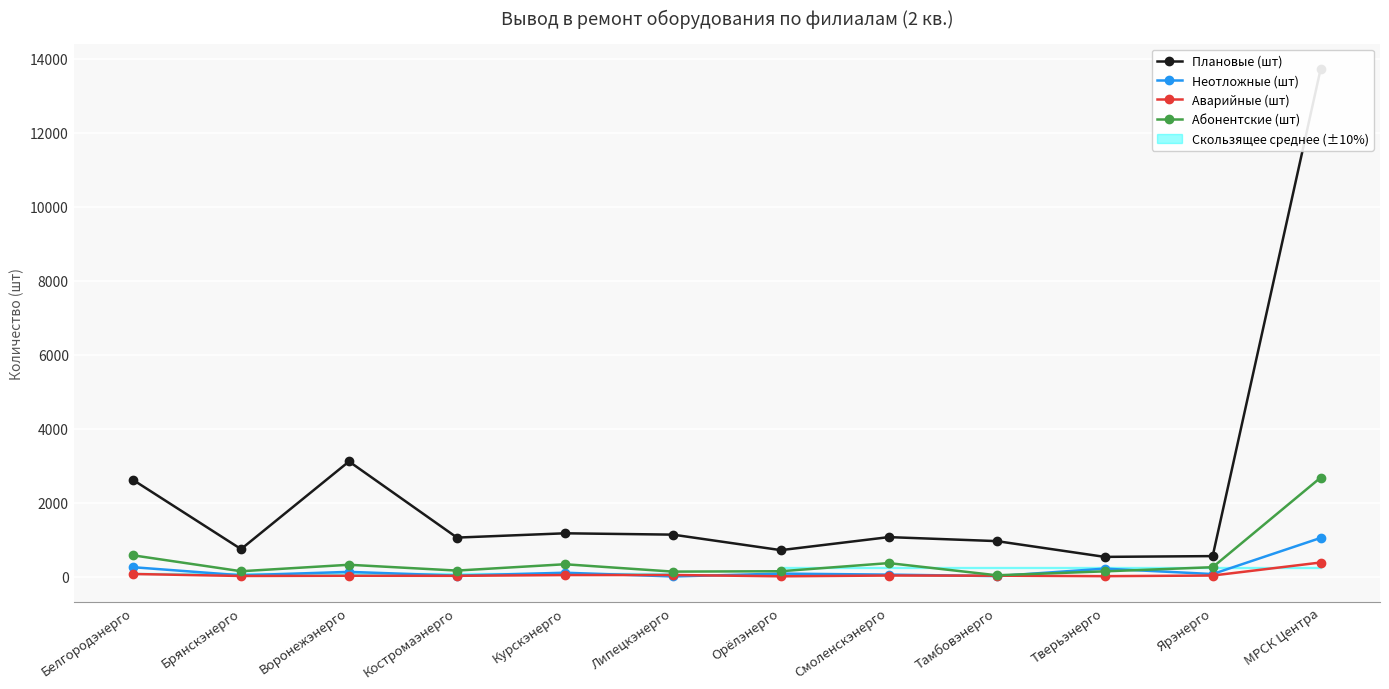

At which category is the sum across all series the highest?

МРСК Центра